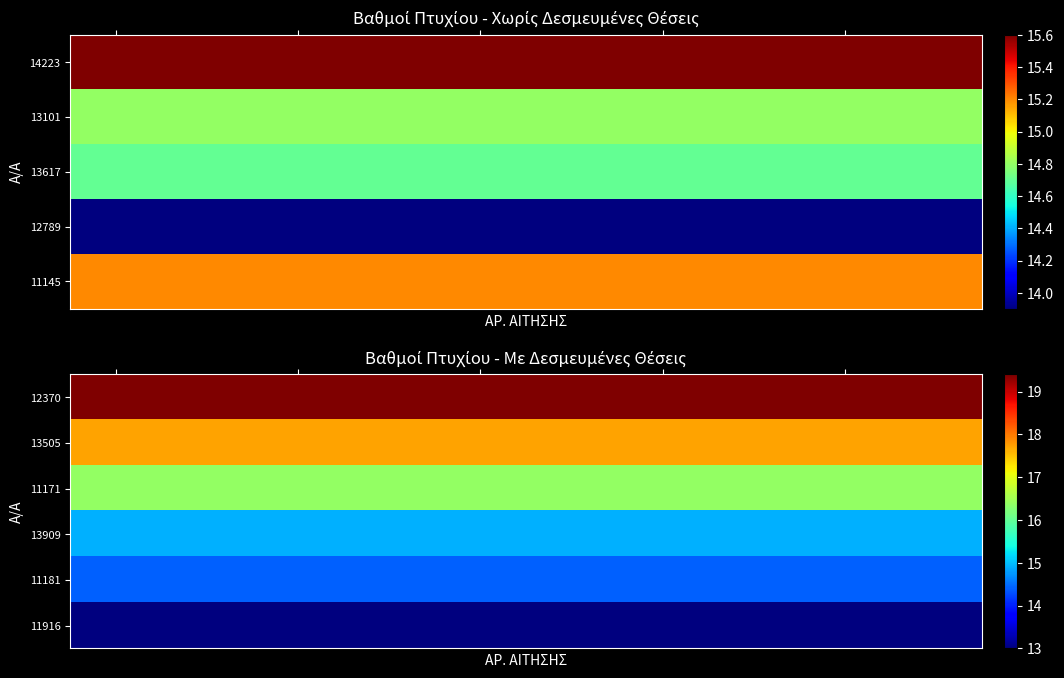

Which has a higher value, 4 or 8?

4